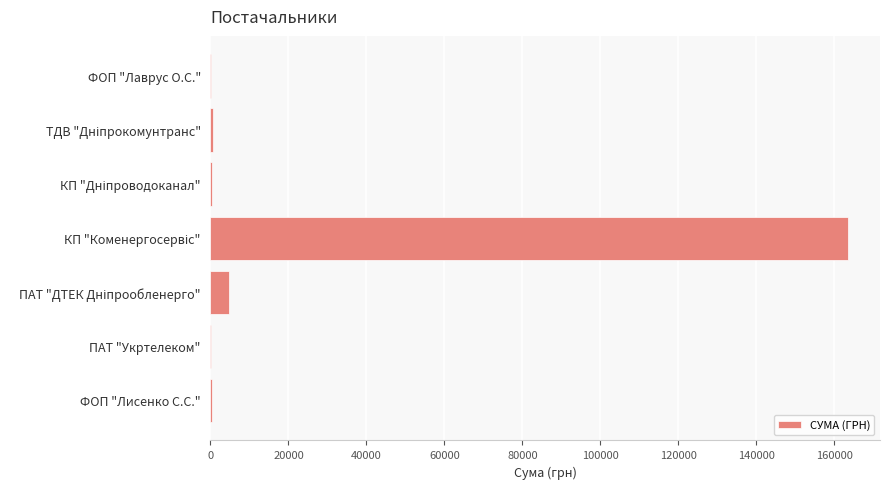

What is the maximum value shown in the chart?

163539.9